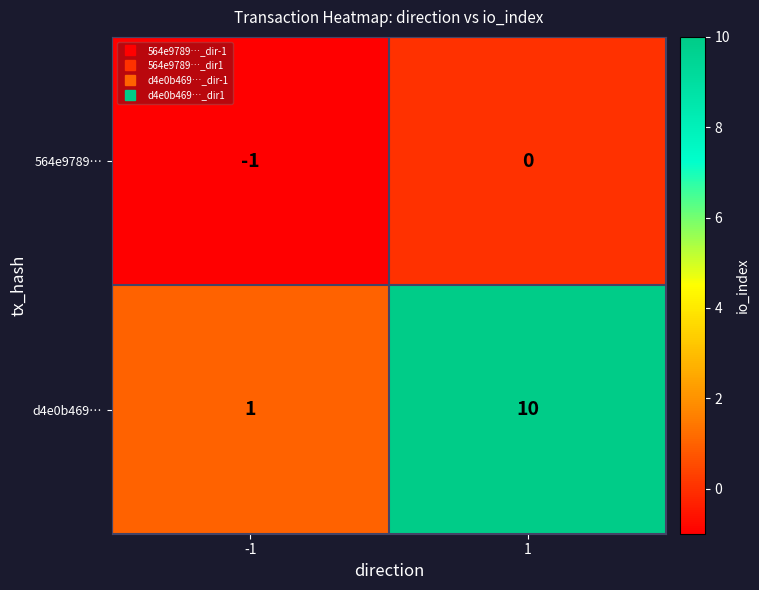

What is the sum of all d4e0b469… values?

11